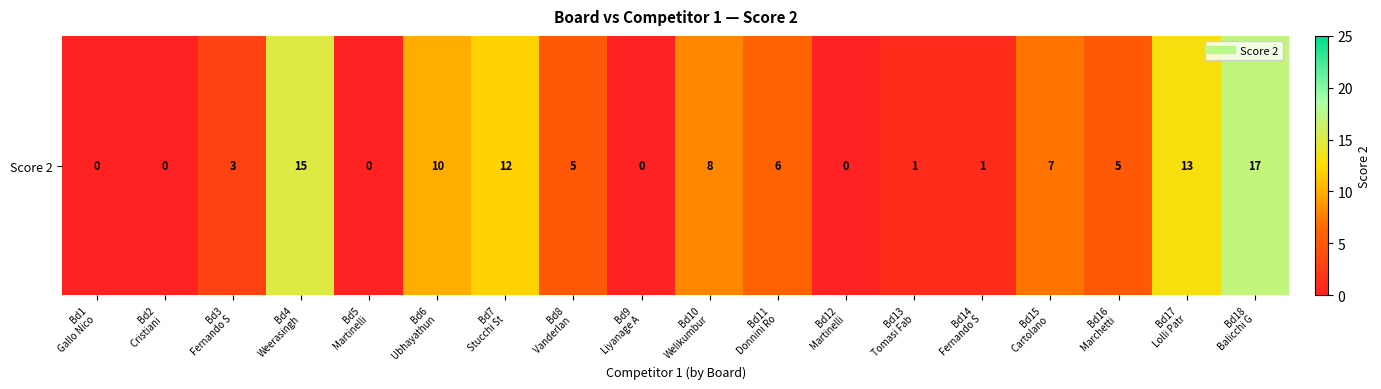

Rank the categories by value from highest to lowest.

Bd18
Balicchi G, Bd4
Weerasingh, Bd17
Lolli Patr, Bd7
Stucchi St, Bd6
Ubhayathun, Bd10
Welikumbur, Bd15
Cartolano , Bd11
Donnini Ro, Bd8
Vanderlan , Bd16
Marchetti , Bd3
Fernando S, Bd13
Tomasi Fab, Bd14
Fernando S, Bd1
Gallo Nico, Bd2
Cristiani , Bd5
Martinelli, Bd9
Liyanage A, Bd12
Martinelli